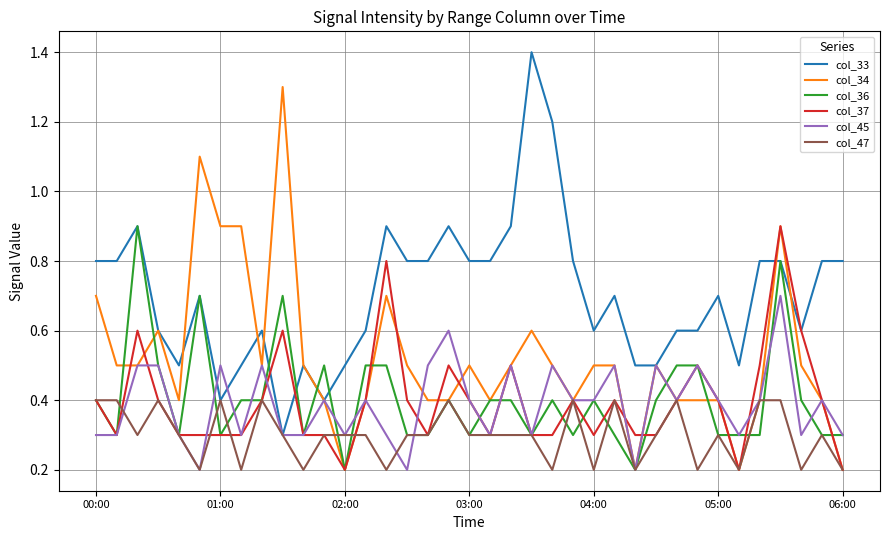

Which series has the largest total across all categories?

col_33